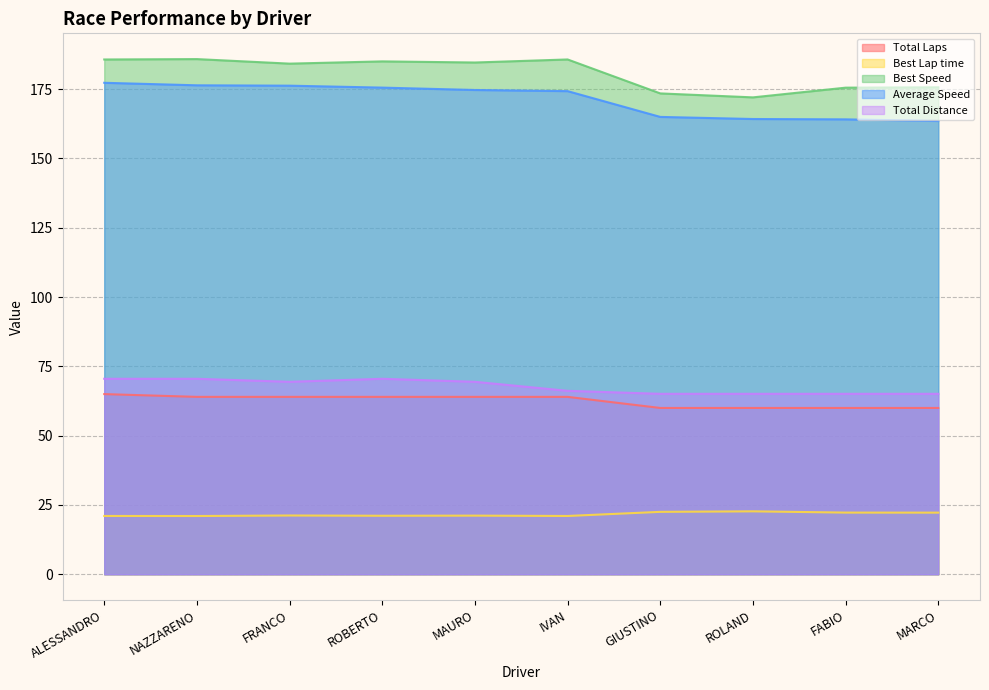

Read the Best Speed value at MAURO.

184.6